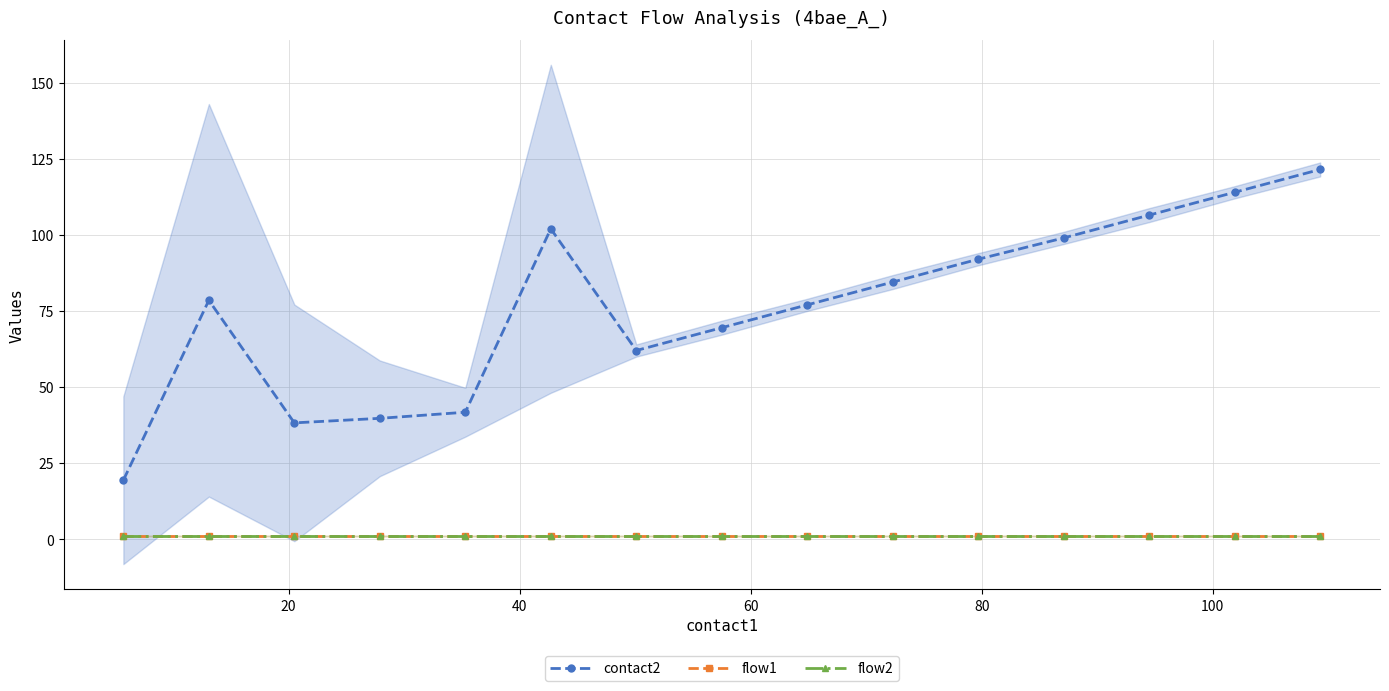

True or false: flow2 has a value of 0.6 at 13.

False